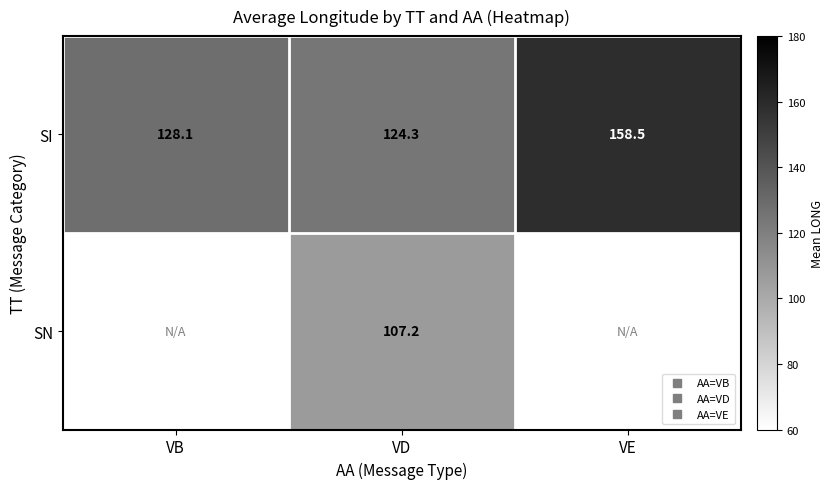

List the series in order of their peak value, highest first.

SI, SN